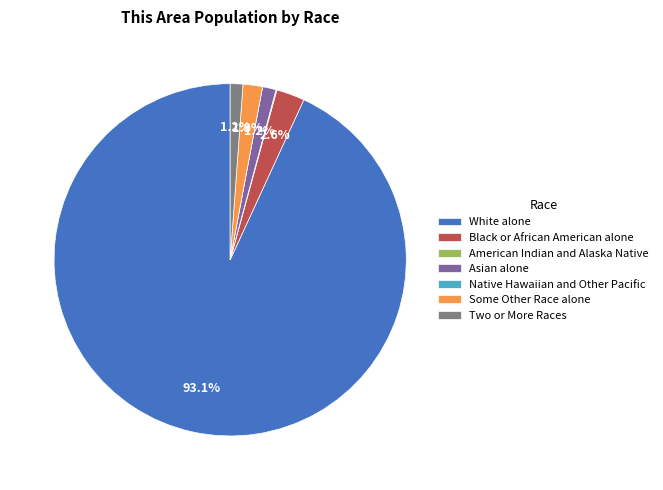

Is it true that White alone is 93% of the pie?

True